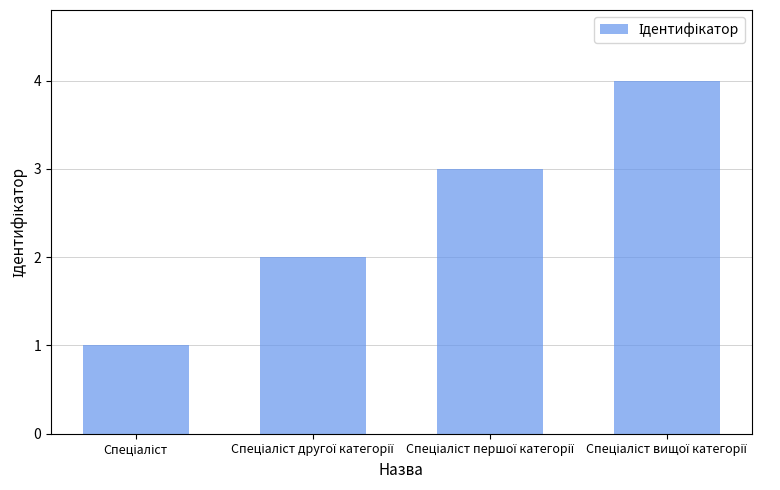

How many data points are less than 3?

2